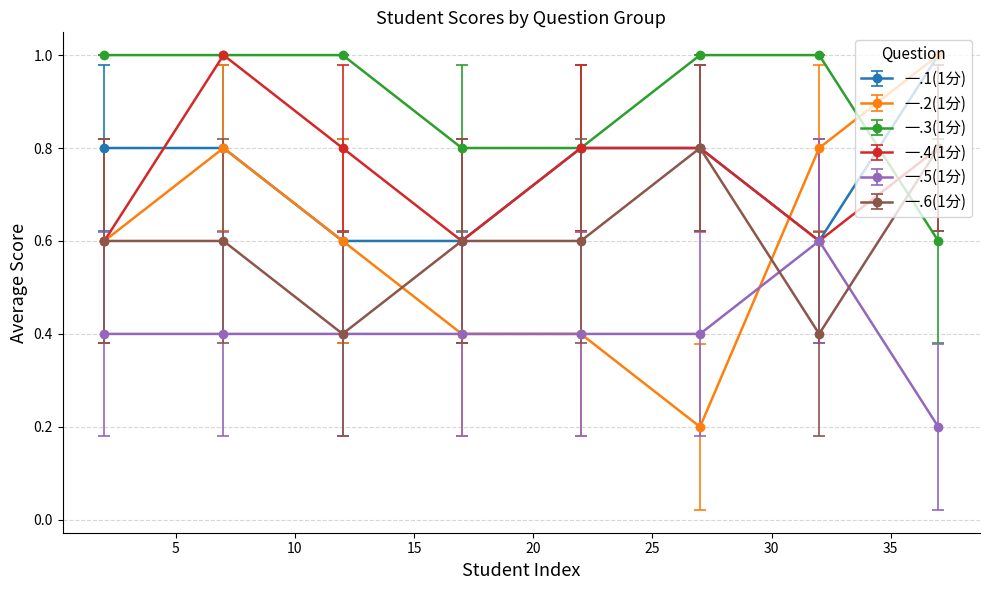

What is the maximum value shown in the chart?

1.0